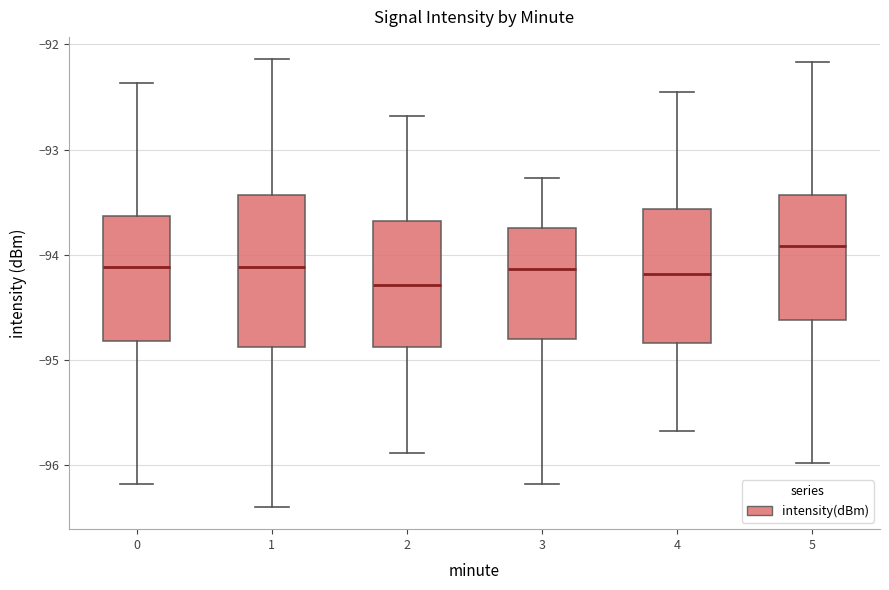

Where is the lower edge of the box at x = 4 on the y-axis? The values are not printed on the chart, so give them approximately, as read against the axis.

-94.8